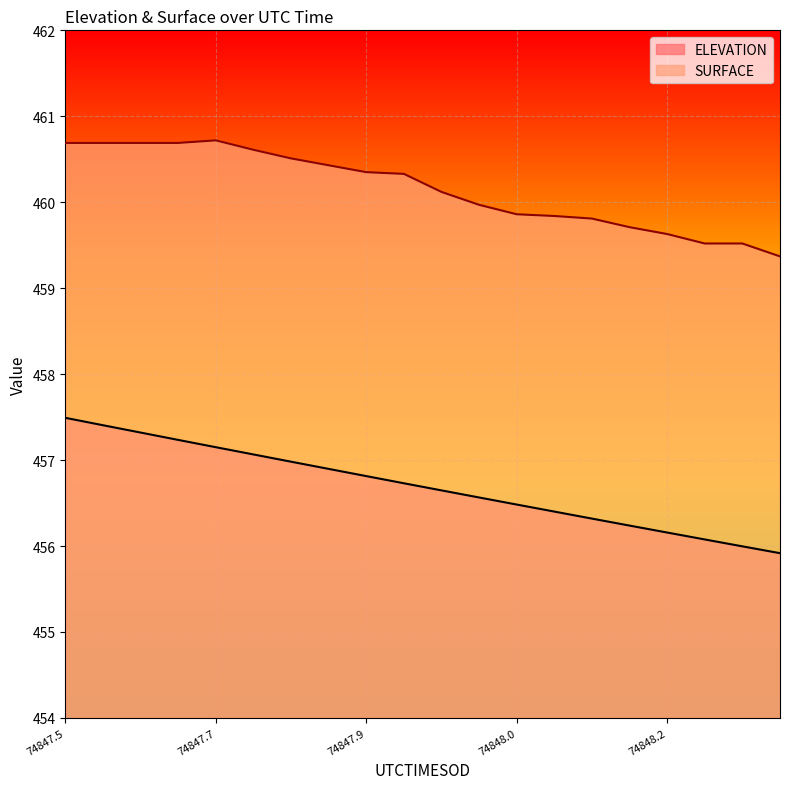

What is the minimum value shown in the chart?

455.9